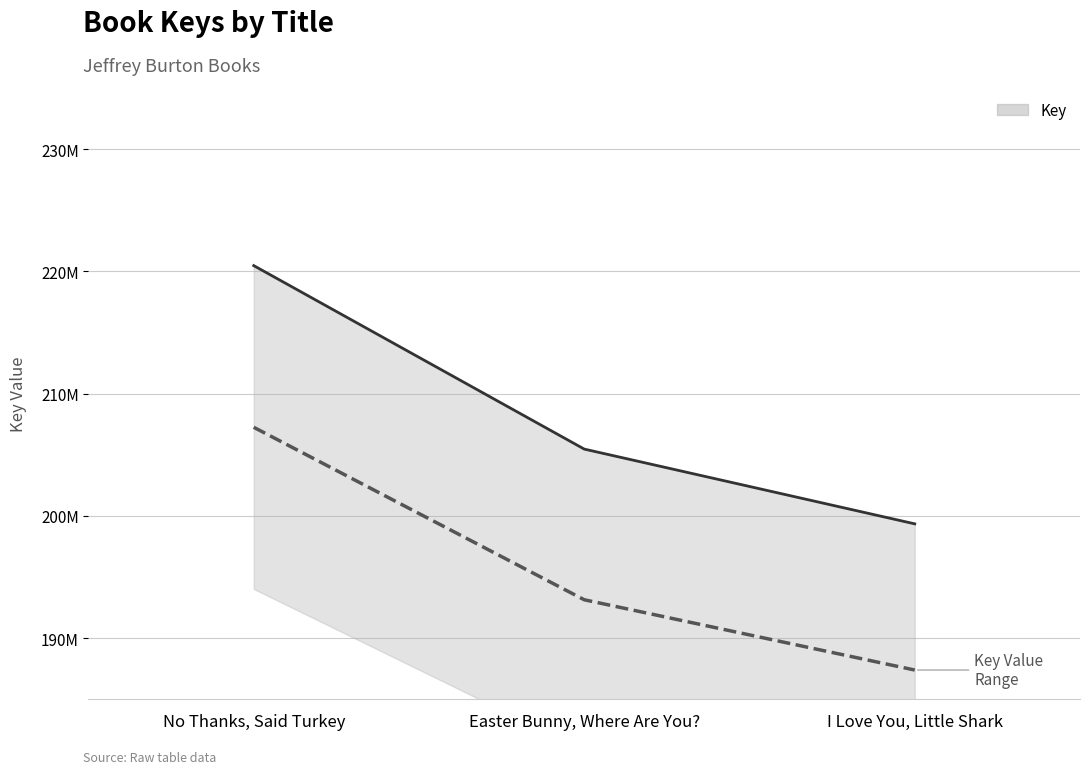

At which label is the value closest to 197309509?

Easter Bunny, Where Are You?